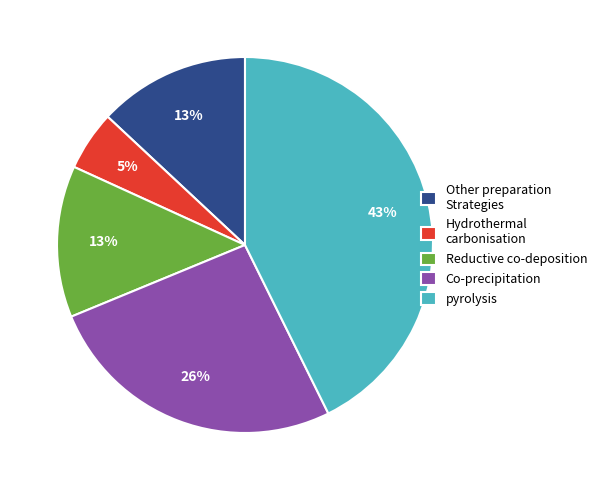

Combined, do Co-precipitation and pyrolysis account for over 50%?

Yes